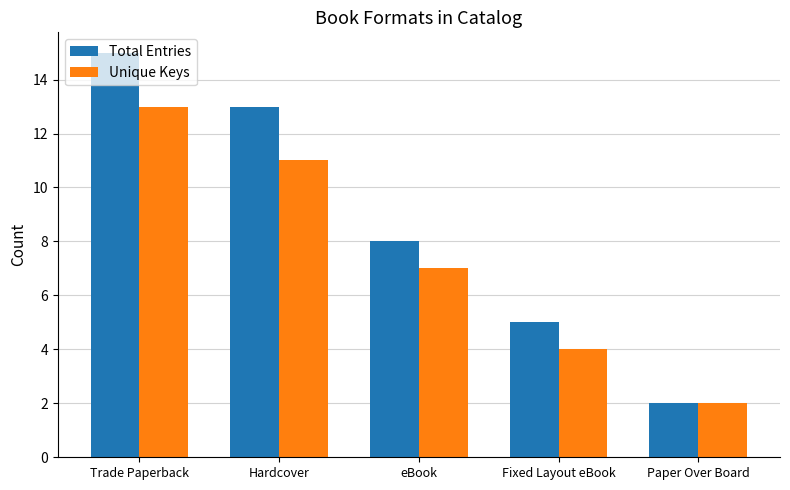

Which series has the largest range (max minus min)?

Total Entries